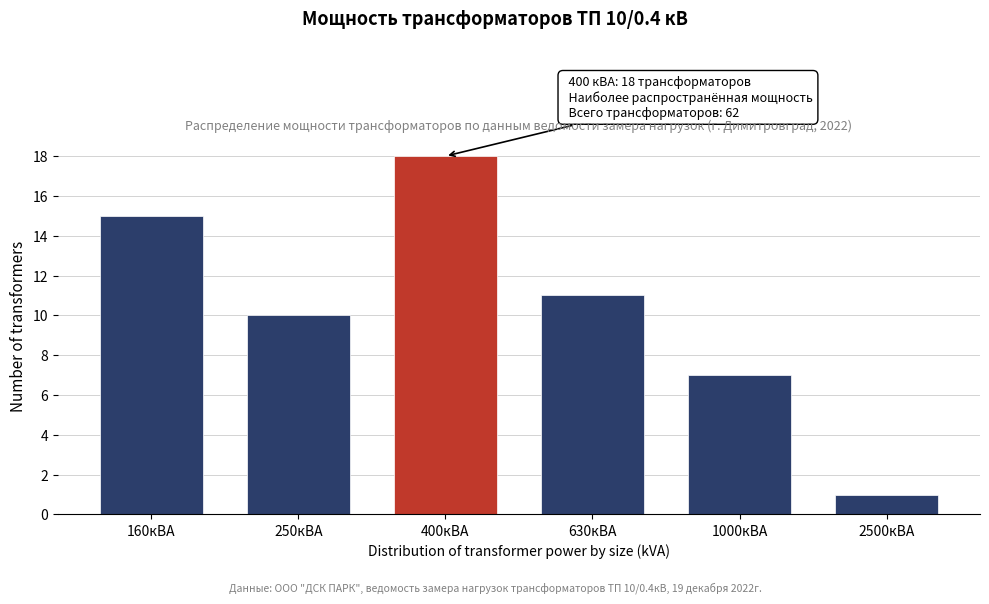

Reading left to right, what are all the values shown in this chart?

160кВА=15	250кВА=10	400кВА=18	630кВА=11	1000кВА=7	2500кВА=1